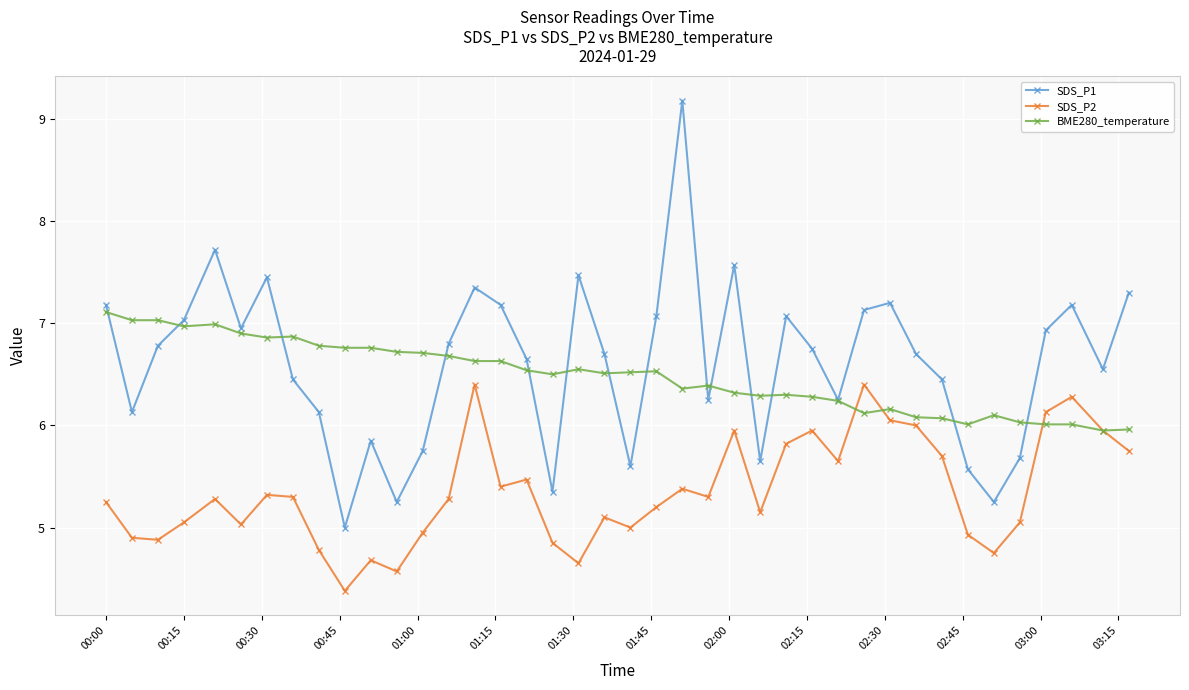

List the series in order of their peak value, highest first.

SDS_P1, BME280_temperature, SDS_P2